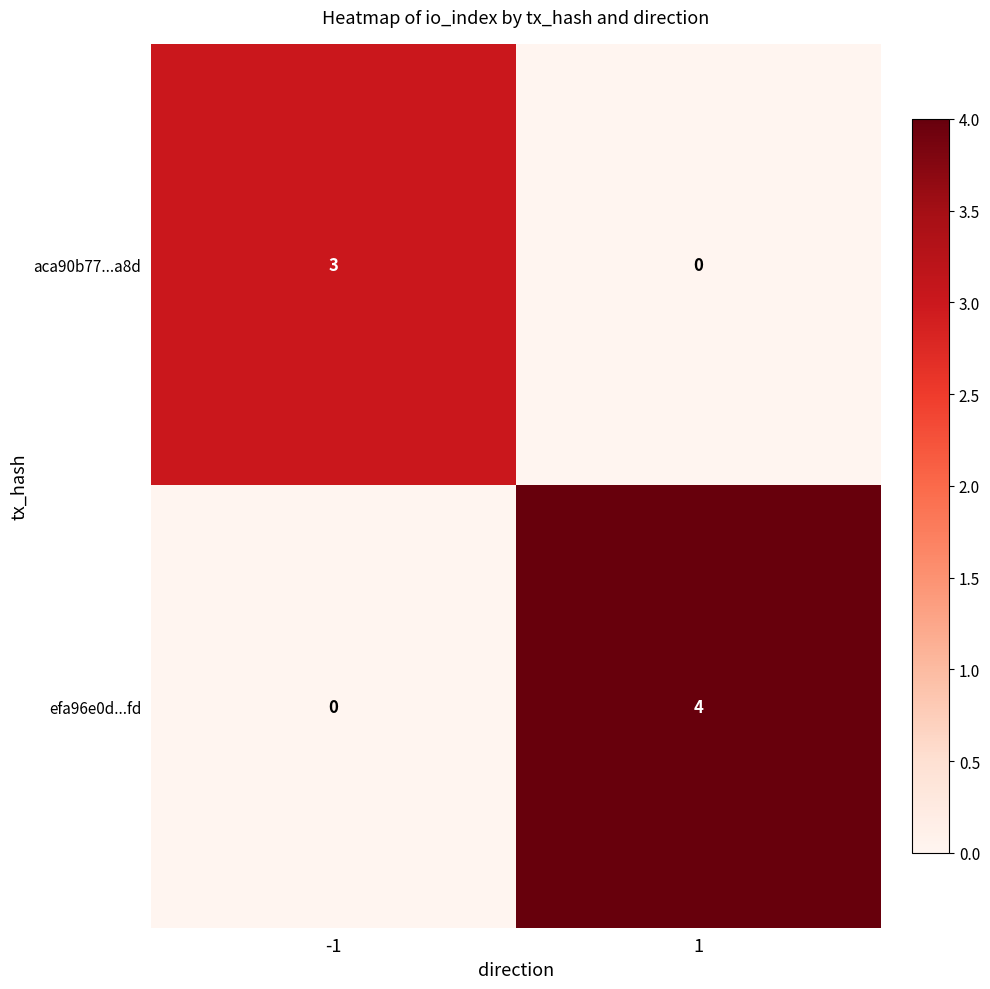

What is the difference between the efa96e0d...fd values at 1 and -1?

4